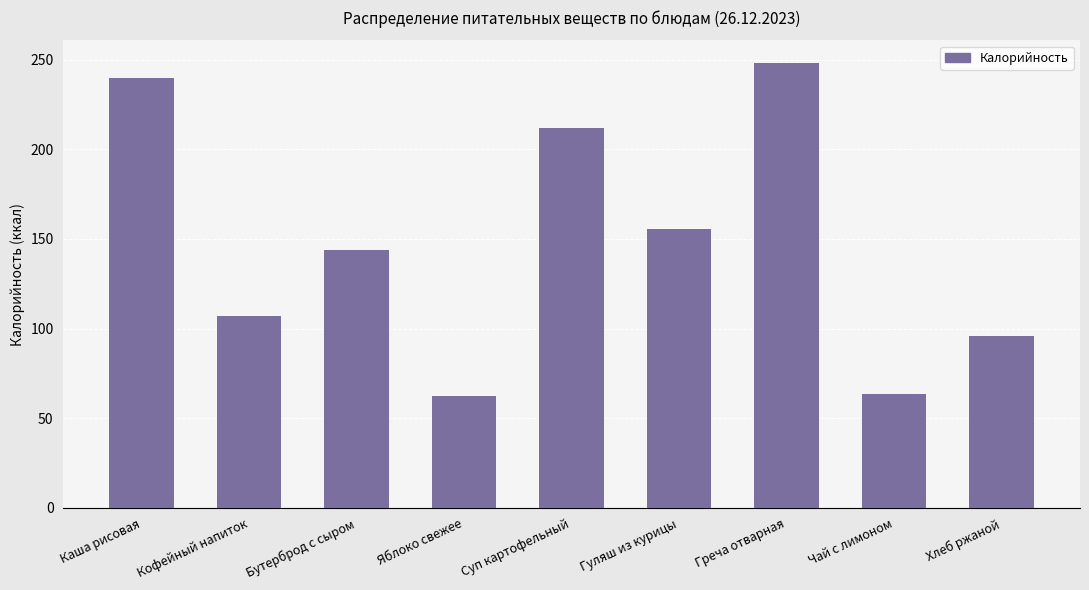

What is the value of the 4th bar from the left?

62.4